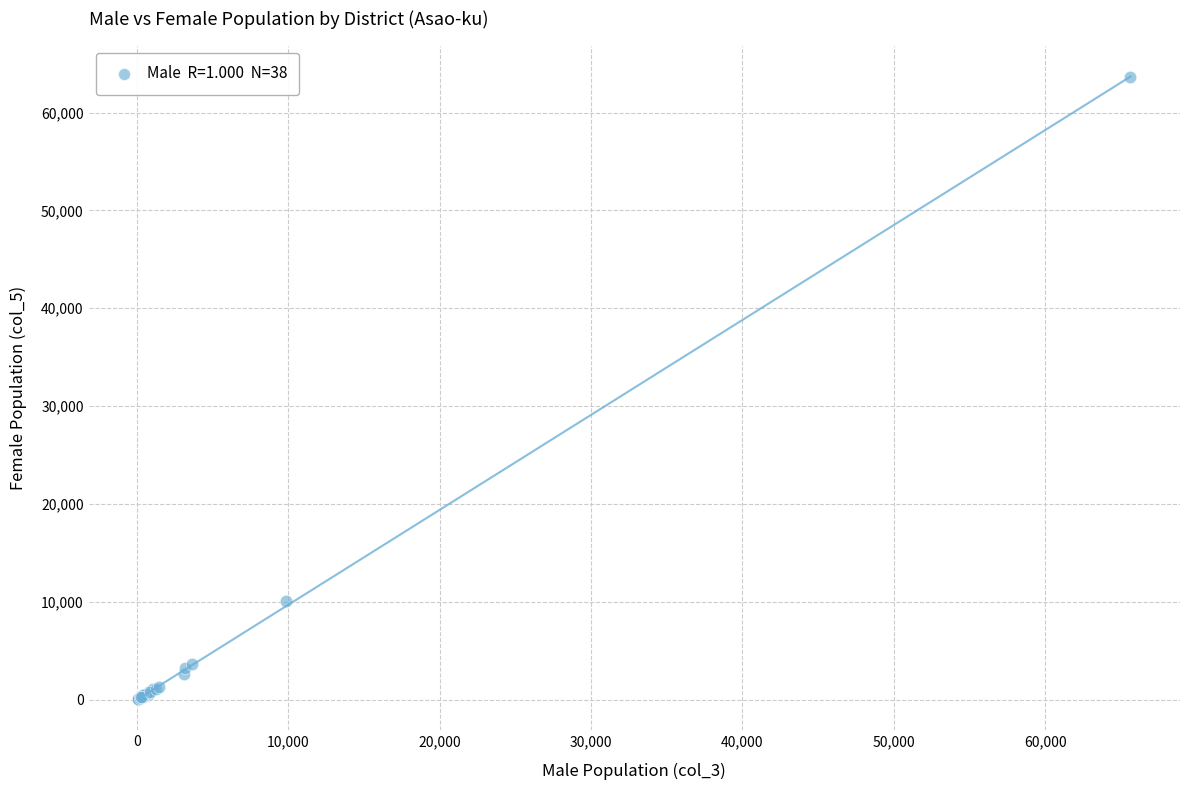

What Y value in the scatter plot is closest to 31837?

10120